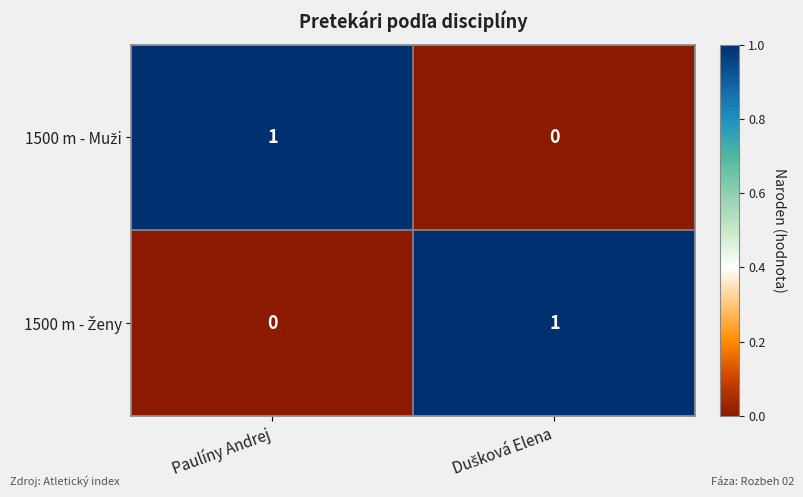

Count the number of data series in this chart.

2